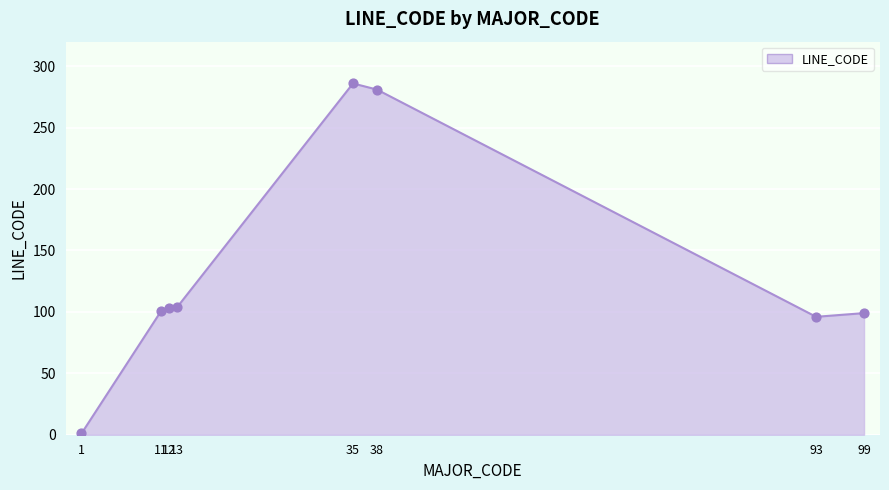

Which has a higher value, 38 or 99?

38